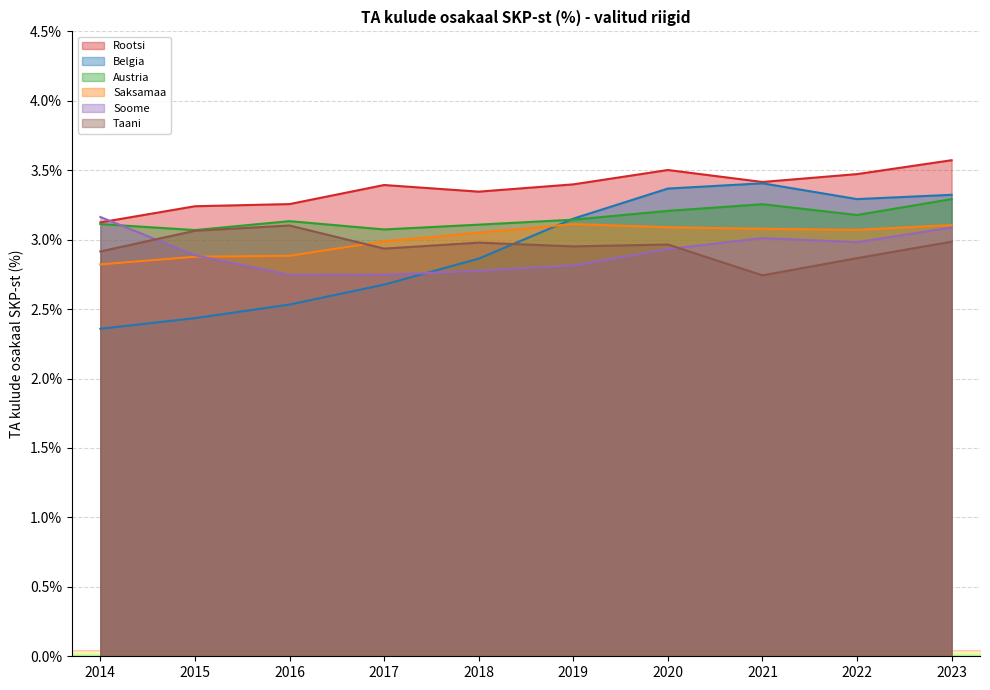

What is the difference between the maximum and minimum values in the Rootsi series?

0.4